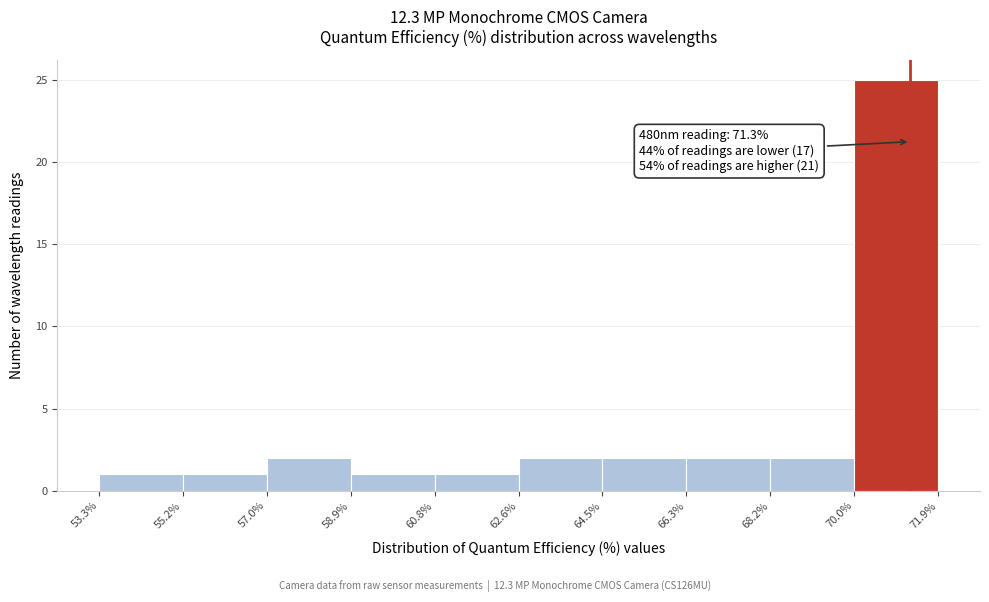

Over which range of the x-axis is the bar tallest?

70.0% to 71.9%